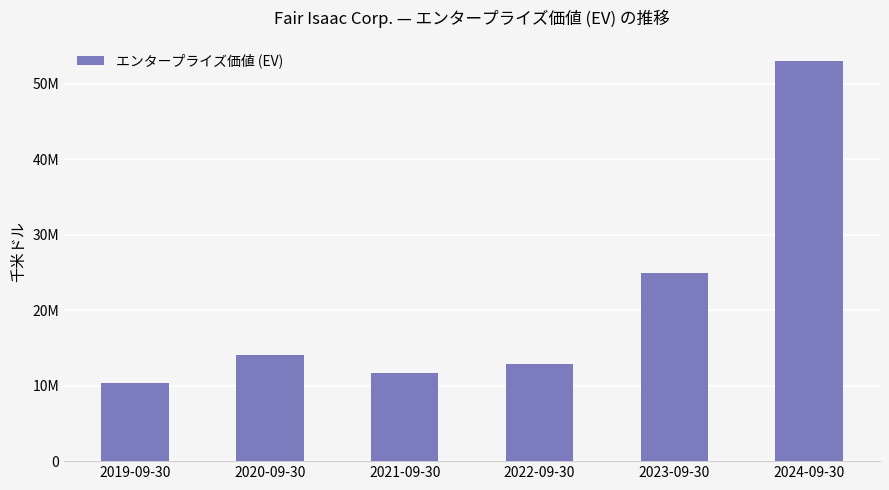

Which category has the lowest value across all series?

2019-09-30